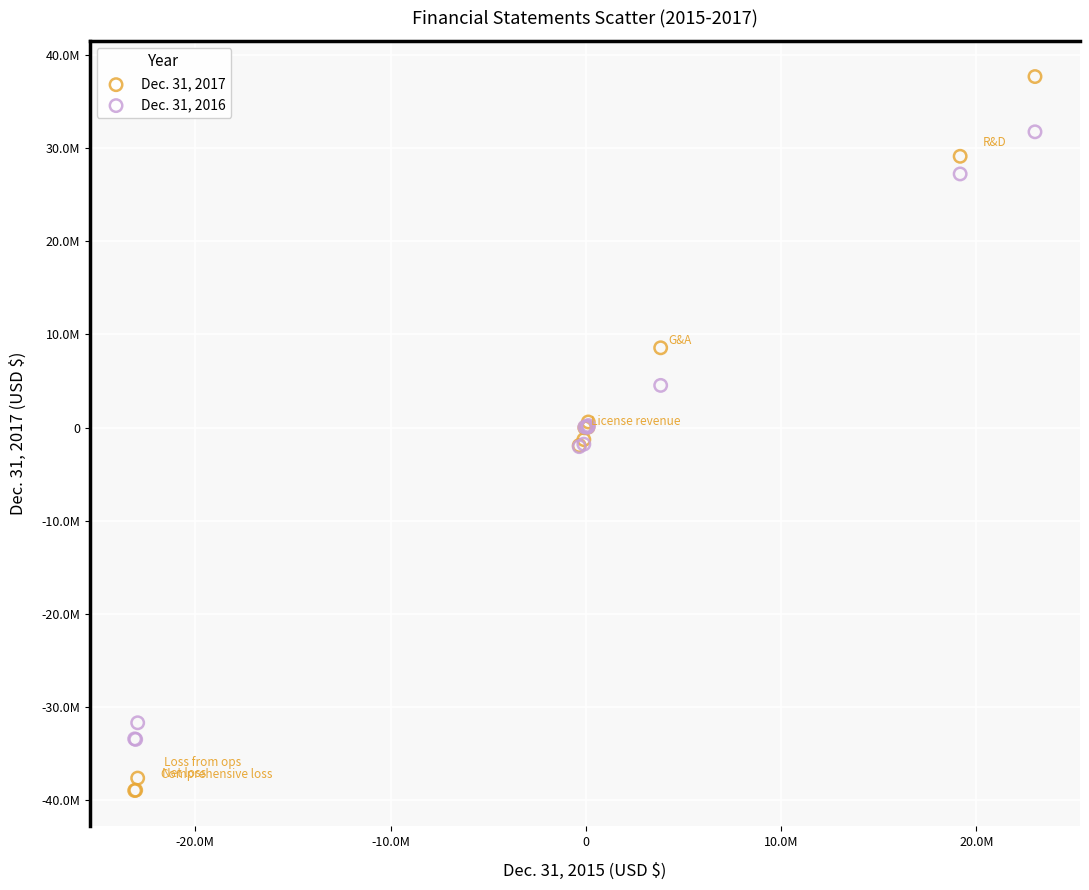

What are all the series names shown in the legend?

Dec. 31, 2017, Dec. 31, 2016